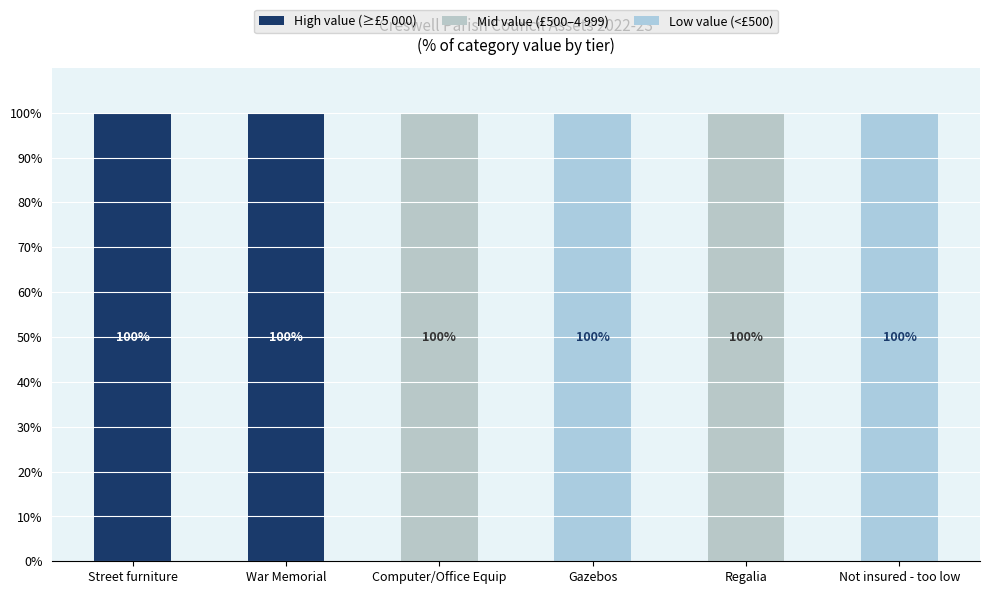

True or false: Low value (<£500) has a value of -33 at Street furniture.

False